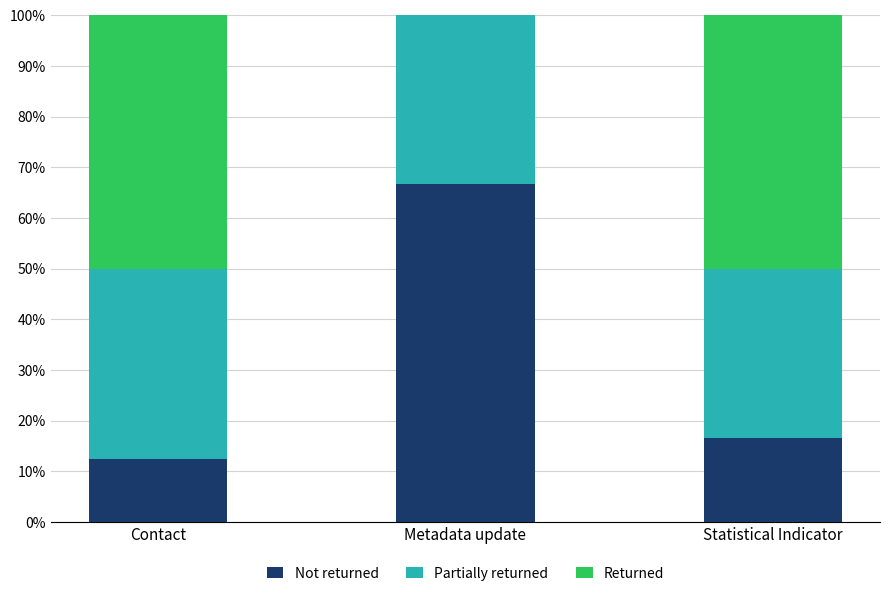

What value does the Not returned series have at Statistical Indicator?

16.7